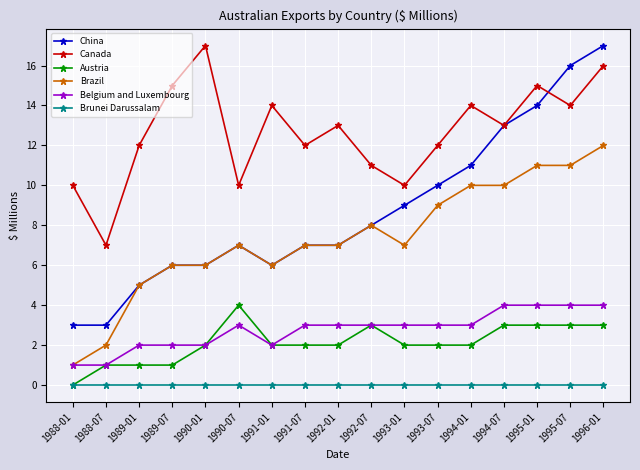

What is the sum of the Canada values at 1988-01 and 1992-01?

23